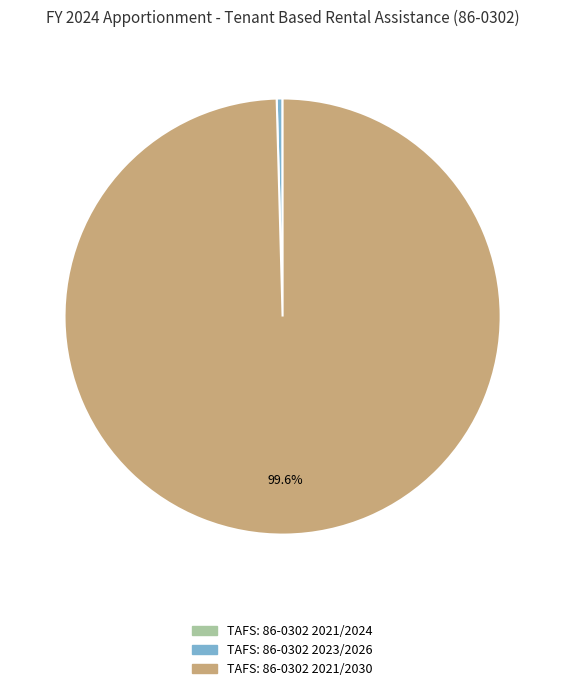

Is there a majority slice in this chart?

Yes